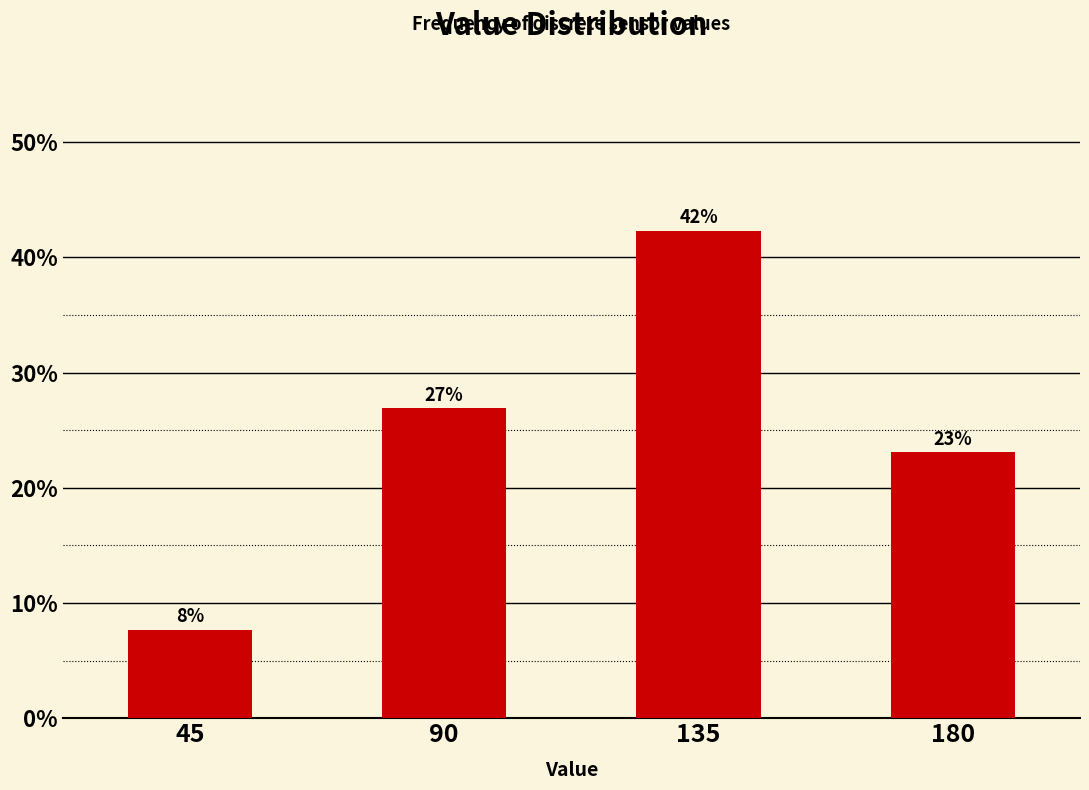

At which label does the data first exceed 26?

90